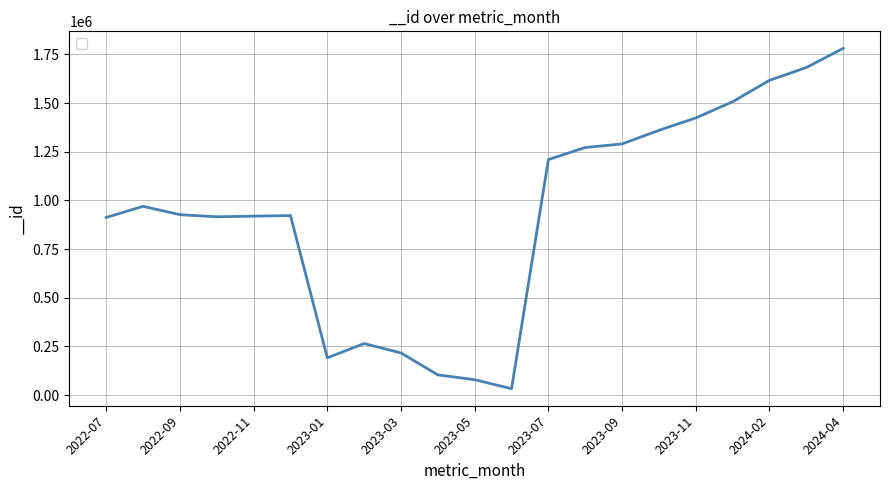

What is the sum of all values?

19598810